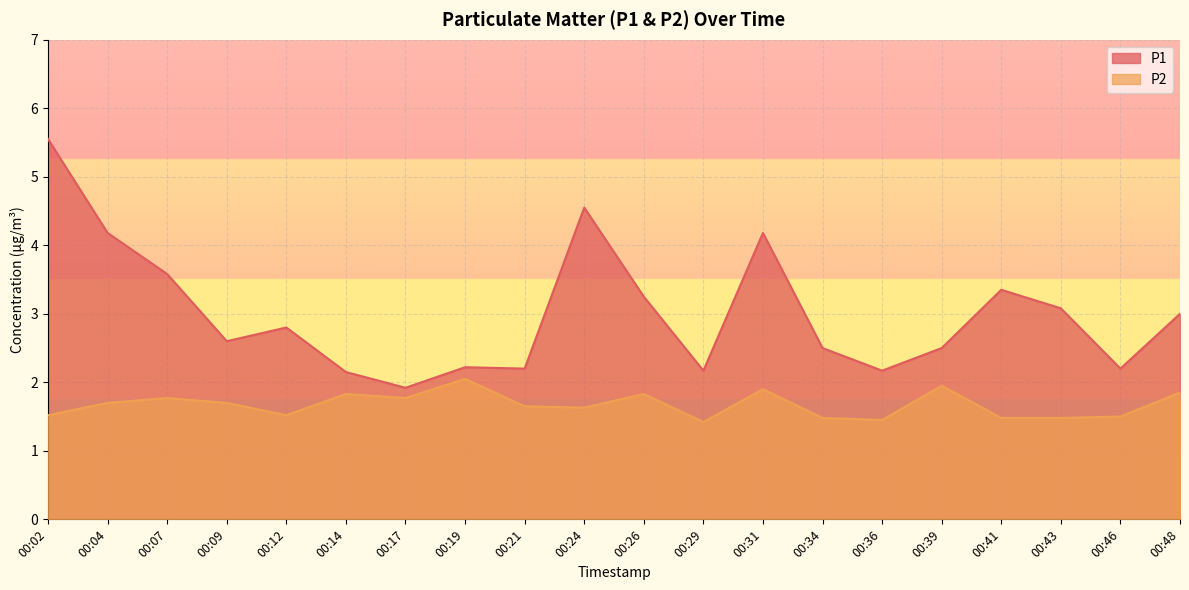

At how many categories does at least one series exceed 2?

19